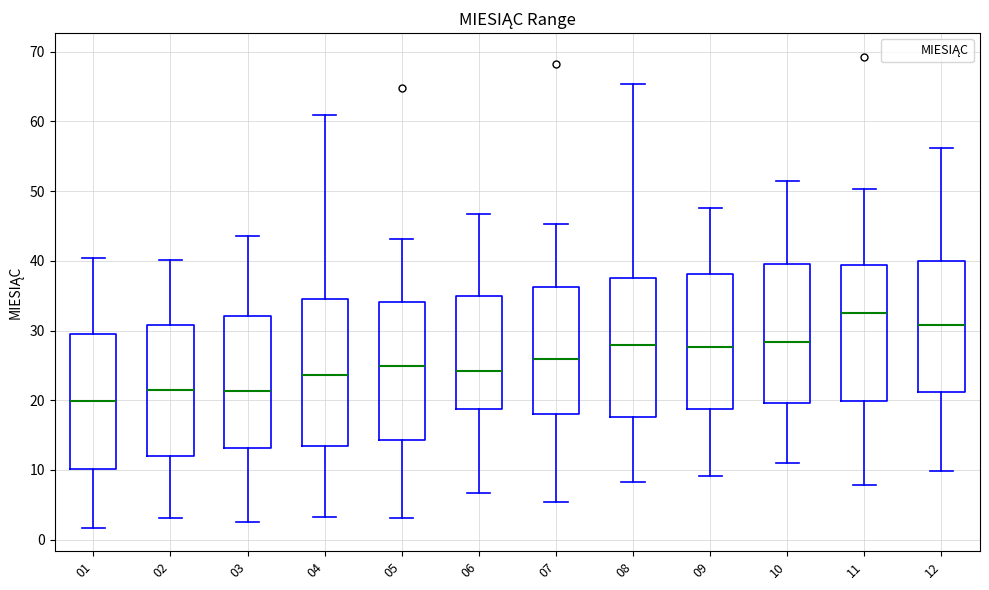

Which box has the lowest median line?

01